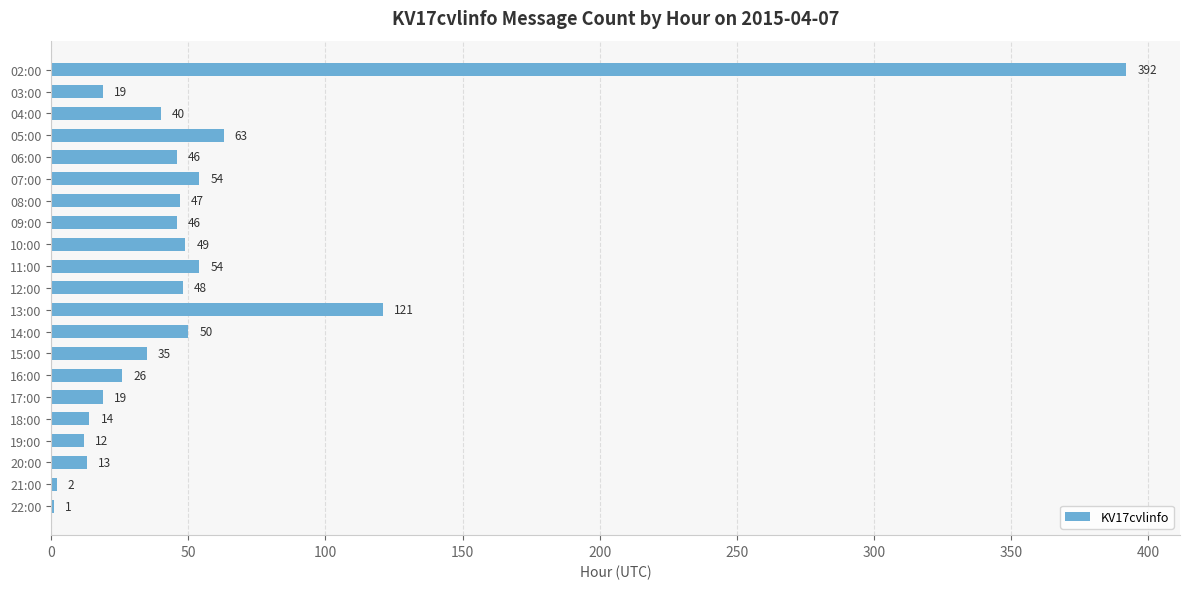

How many data points does each series have?

21